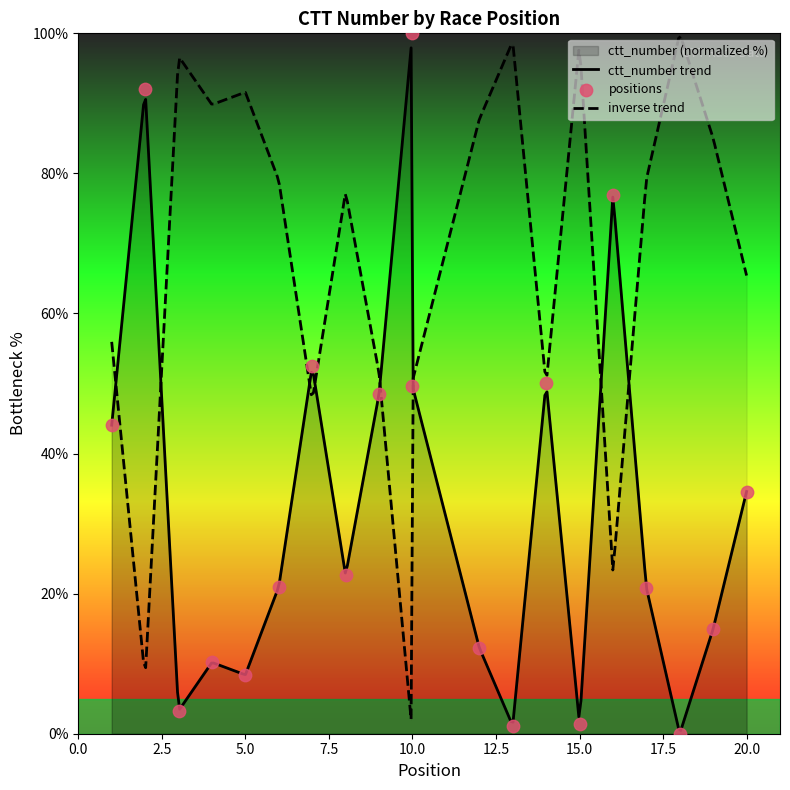

Which has a higher value, 20 or 6?

20